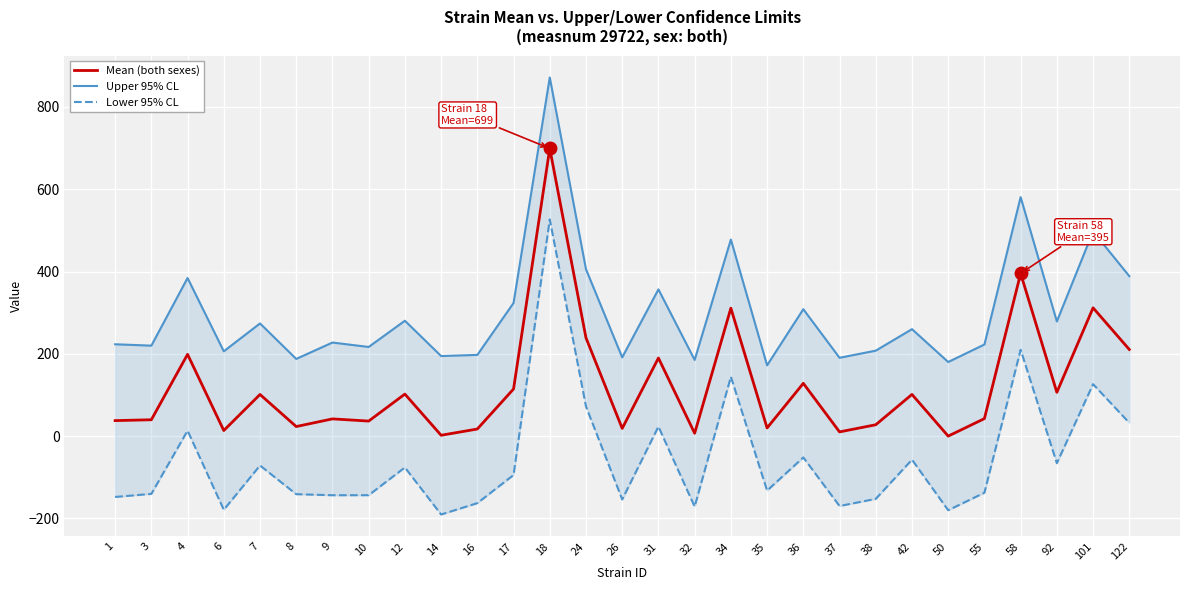

Rank the series at 26 from highest to lowest value.

Upper 95% CL, Mean (both sexes), Lower 95% CL